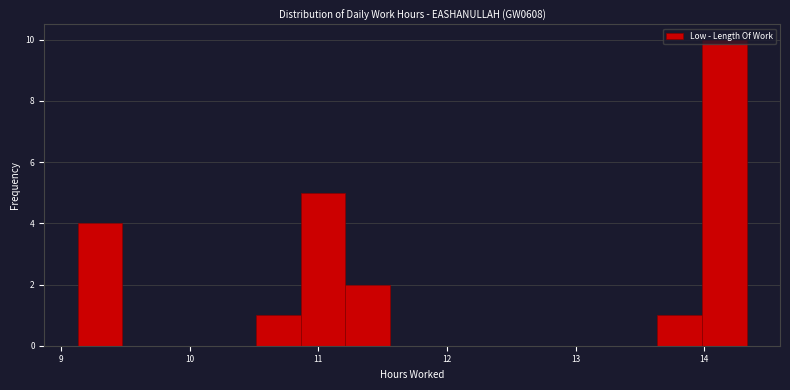

Around what value on the x-axis is the tallest bar? Give the approximate position of its centre, as read against the axis.

14.2